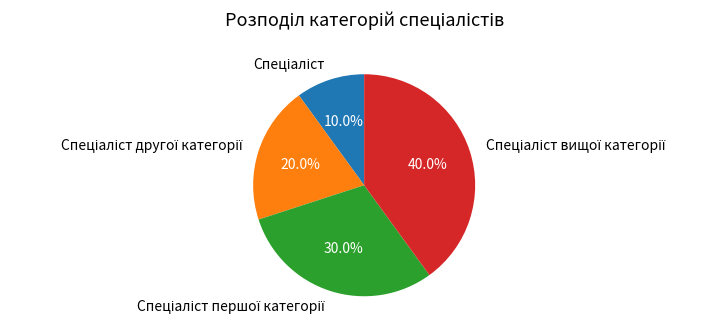

Is there any slice that represents more than half of the pie?

No